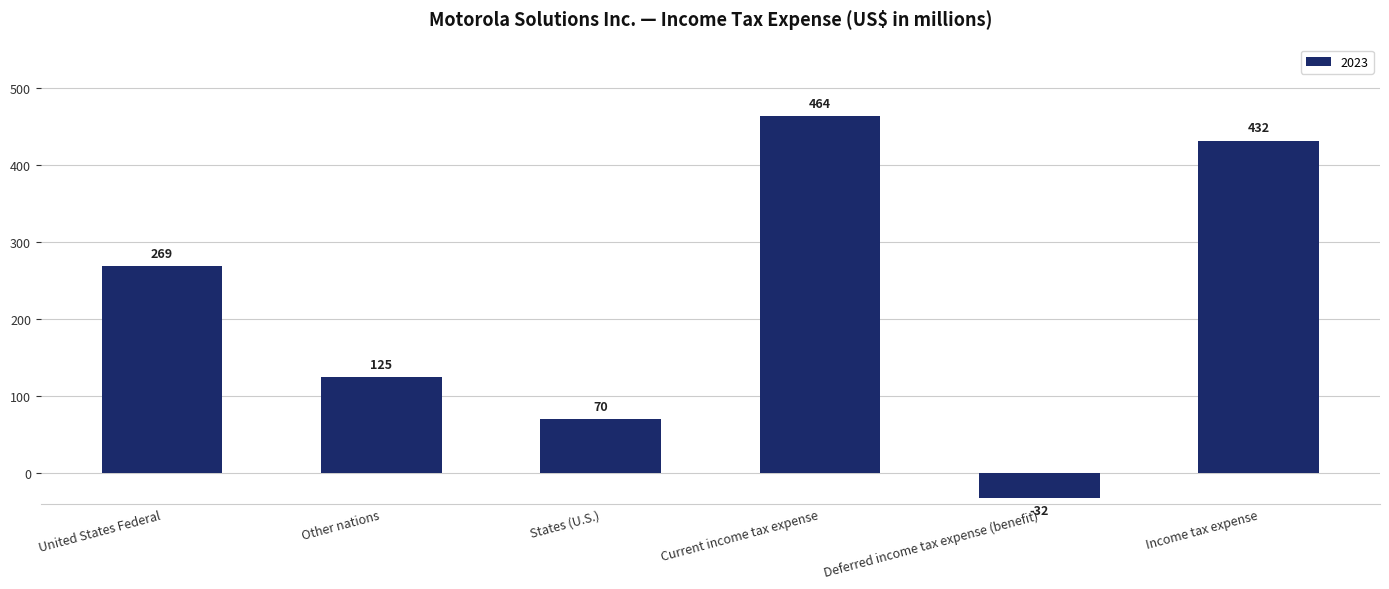

Between United States Federal and Income tax expense, which is larger?

Income tax expense